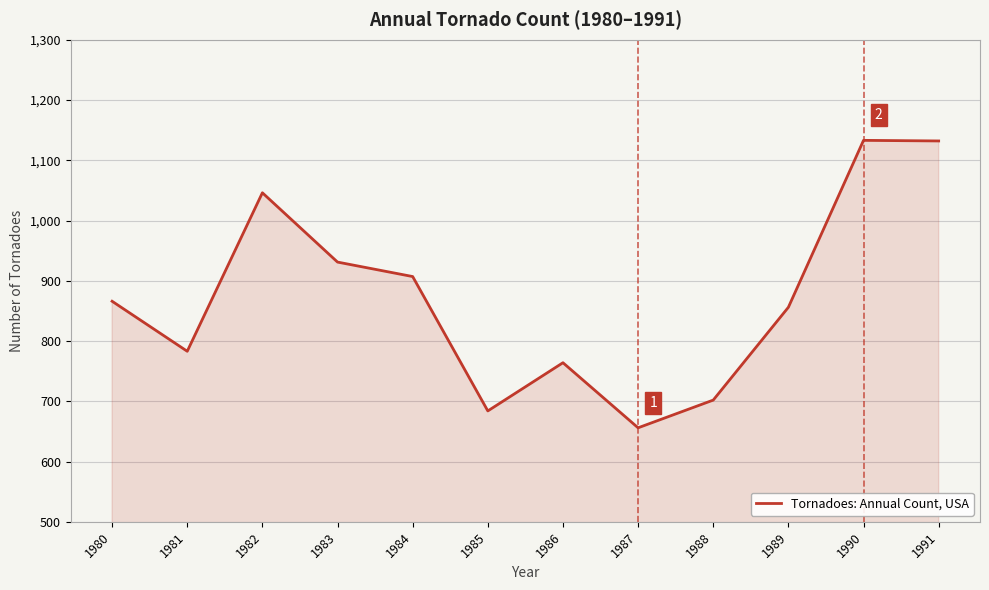

Approximately how many times larger is the value at 1987 compared to 1983?

0.7